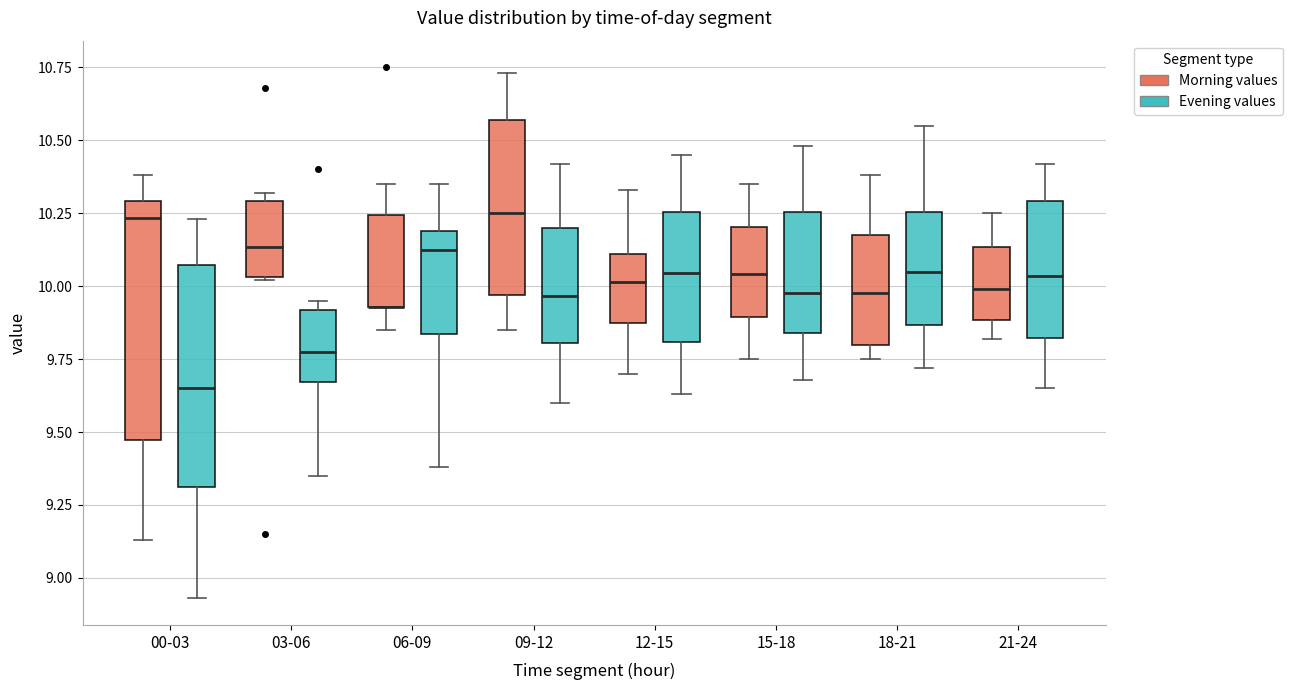

Reading left to right, transcribe this box plot: for each box, give where its median line is, the range the box spans, and where its two whiskers end, as read against the y-axis. The values are not printed on the chart, so give them approximately, as read against the axis.

00-03 (Morning values): median 10.25, box 9.45 to 10.30, whiskers 9.15 to 10.40
00-03 (Evening values): median 9.65, box 9.30 to 10.05, whiskers 8.95 to 10.25
03-06 (Morning values): median 10.15, box 10.05 to 10.30, whiskers 10.00 to 10.30 (just above the box's upper edge)
03-06 (Evening values): median 9.80, box 9.65 to 9.90, whiskers 9.35 to 9.95
06-09 (Morning values): median 9.95 (drawn on the box's lower edge), box 9.95 to 10.25, whiskers 9.85 to 10.35
06-09 (Evening values): median 10.15, box 9.85 to 10.20, whiskers 9.40 to 10.35
09-12 (Morning values): median 10.25, box 9.95 to 10.55, whiskers 9.85 to 10.75
09-12 (Evening values): median 9.95, box 9.80 to 10.20, whiskers 9.60 to 10.40
12-15 (Morning values): median 10.00, box 9.90 to 10.10, whiskers 9.70 to 10.35
12-15 (Evening values): median 10.05, box 9.80 to 10.25, whiskers 9.65 to 10.45
15-18 (Morning values): median 10.05, box 9.90 to 10.20, whiskers 9.75 to 10.35
15-18 (Evening values): median 10.00, box 9.85 to 10.25, whiskers 9.70 to 10.50
18-21 (Morning values): median 10.00, box 9.80 to 10.20, whiskers 9.75 to 10.40
18-21 (Evening values): median 10.05, box 9.85 to 10.25, whiskers 9.70 to 10.55
21-24 (Morning values): median 10.00, box 9.90 to 10.15, whiskers 9.80 to 10.25
21-24 (Evening values): median 10.05, box 9.80 to 10.30, whiskers 9.65 to 10.40